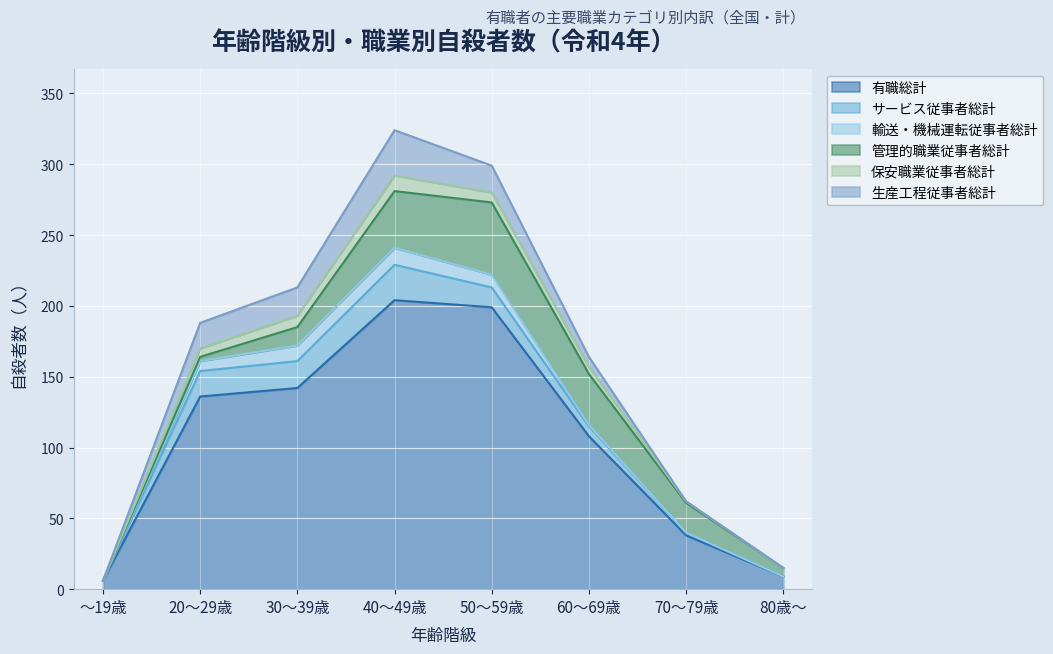

Reading right to left, what are all the values shown in this chart?

有職総計: 80歳～=9	70～79歳=38	60～69歳=108	50～59歳=199	40～49歳=204	30～39歳=142	20～29歳=136	～19歳=6
サービス従事者総計: 80歳～=0	70～79歳=2	60～69歳=7	50～59歳=14	40～49歳=25	30～39歳=19	20～29歳=18	～19歳=0
輸送・機械運転従事者総計: 80歳～=0	70～79歳=0	60～69歳=1	50～59歳=9	40～49歳=12	30～39歳=11	20～29歳=7	～19歳=0
管理的職業従事者総計: 80歳～=6	70～79歳=21	60～69歳=36	50～59歳=51	40～49歳=40	30～39歳=13	20～29歳=3	～19歳=0
保安職業従事者総計: 80歳～=0	70～79歳=1	60～69歳=5	50～59歳=7	40～49歳=11	30～39歳=8	20～29歳=6	～19歳=0
生産工程従事者総計: 80歳～=0	70～79歳=0	60～69歳=7	50～59歳=19	40～49歳=32	30～39歳=20	20～29歳=18	～19歳=0